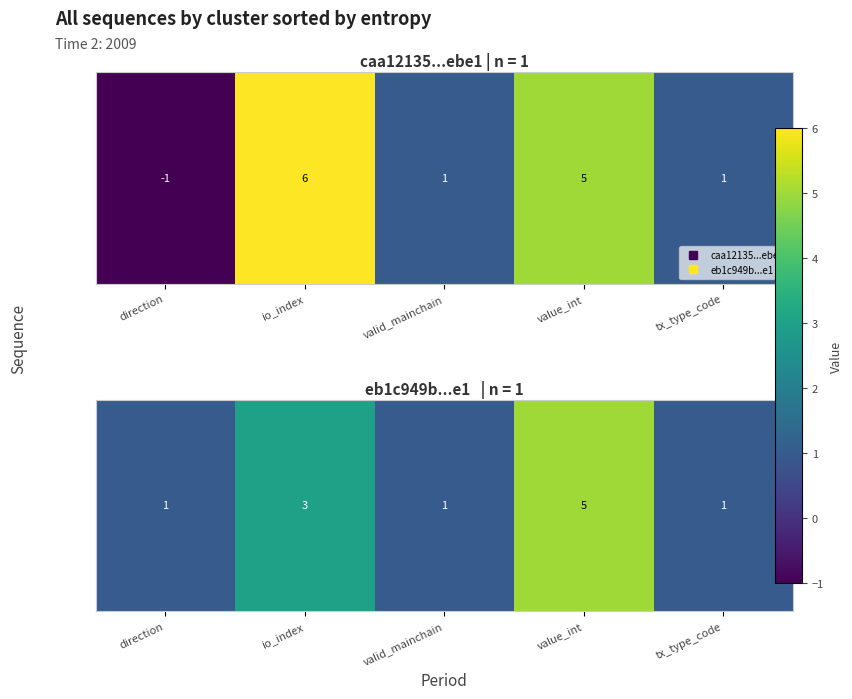

How many distinct data groups are displayed?

1